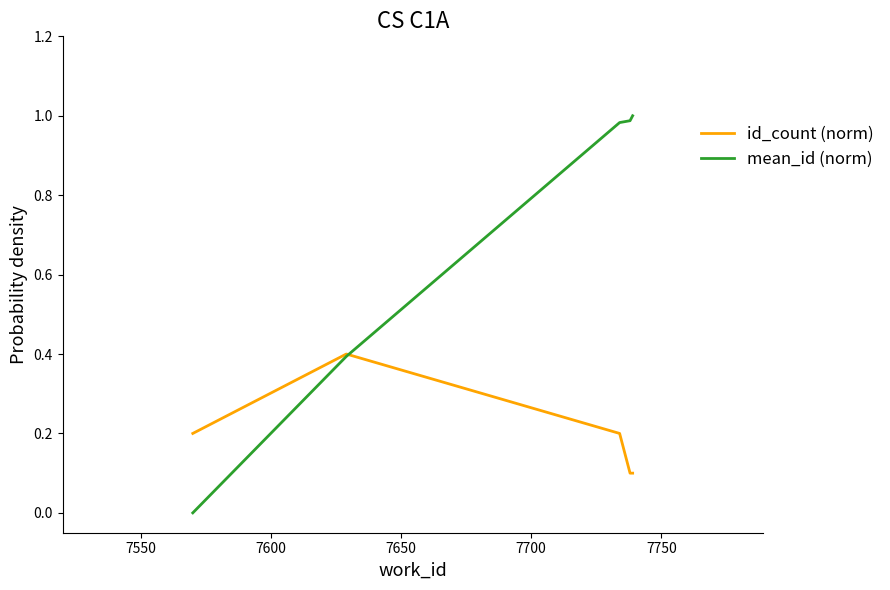

Which series has the widest spread of values?

mean_id (norm)